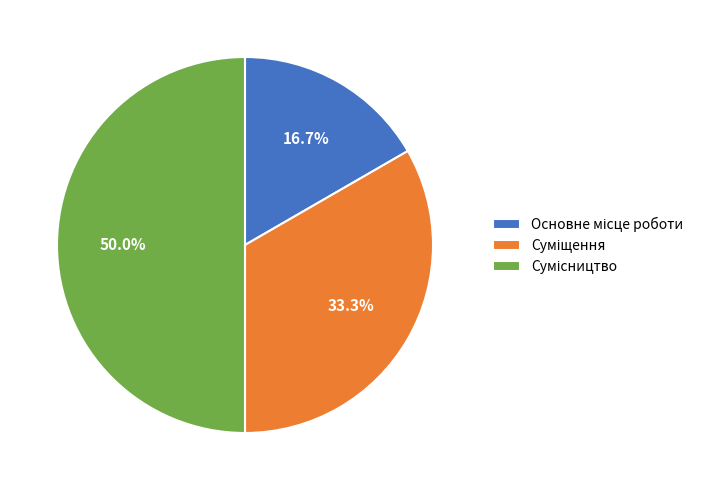

Is it true that Основне місце роботи is 17% of the pie?

True